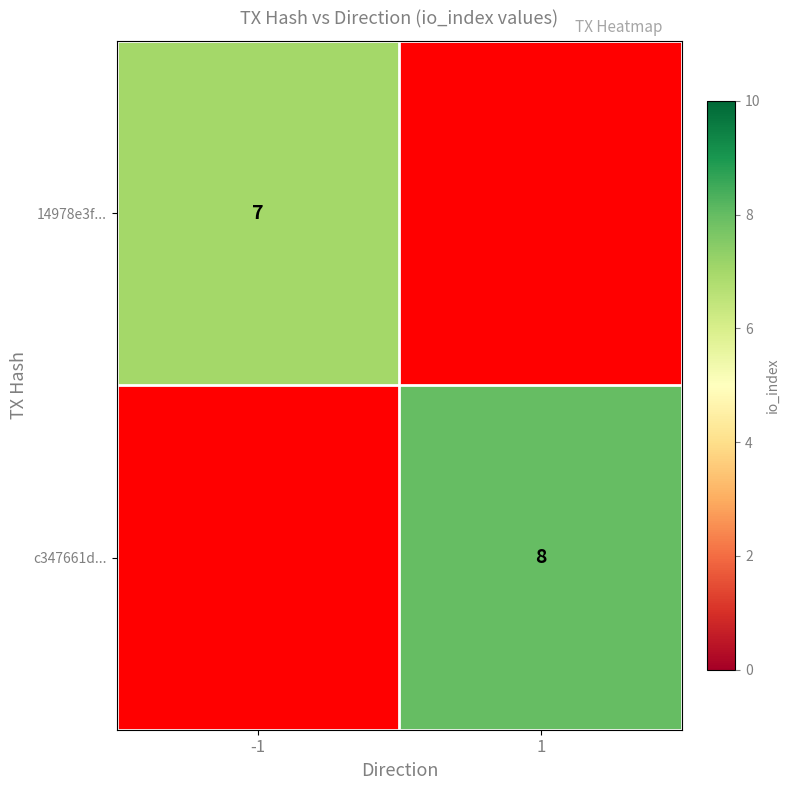

True or false: c347661d... has a value of 11.3 at 1.

False